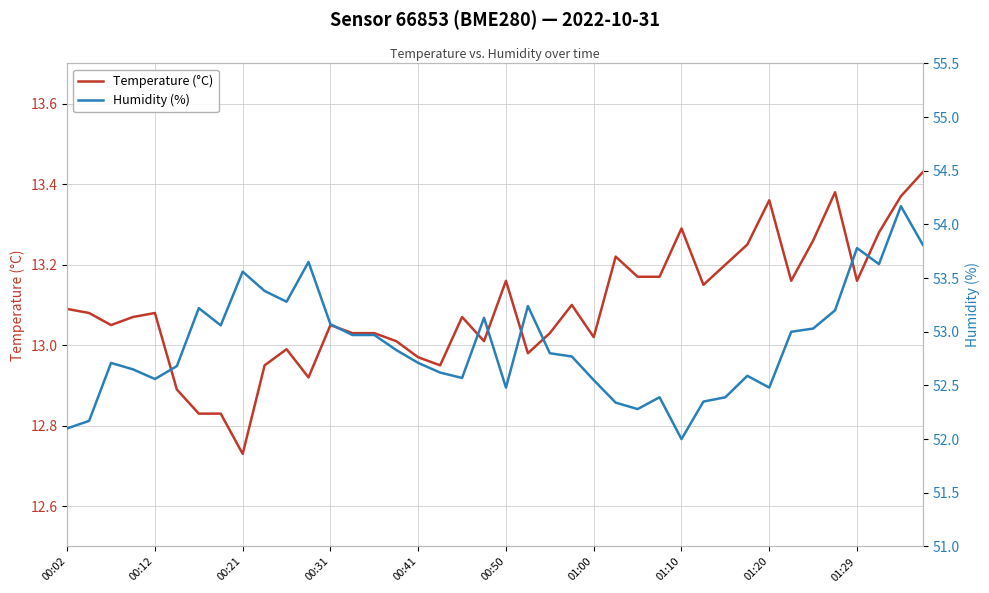

What is the maximum value for Temperature (°C)?

13.4